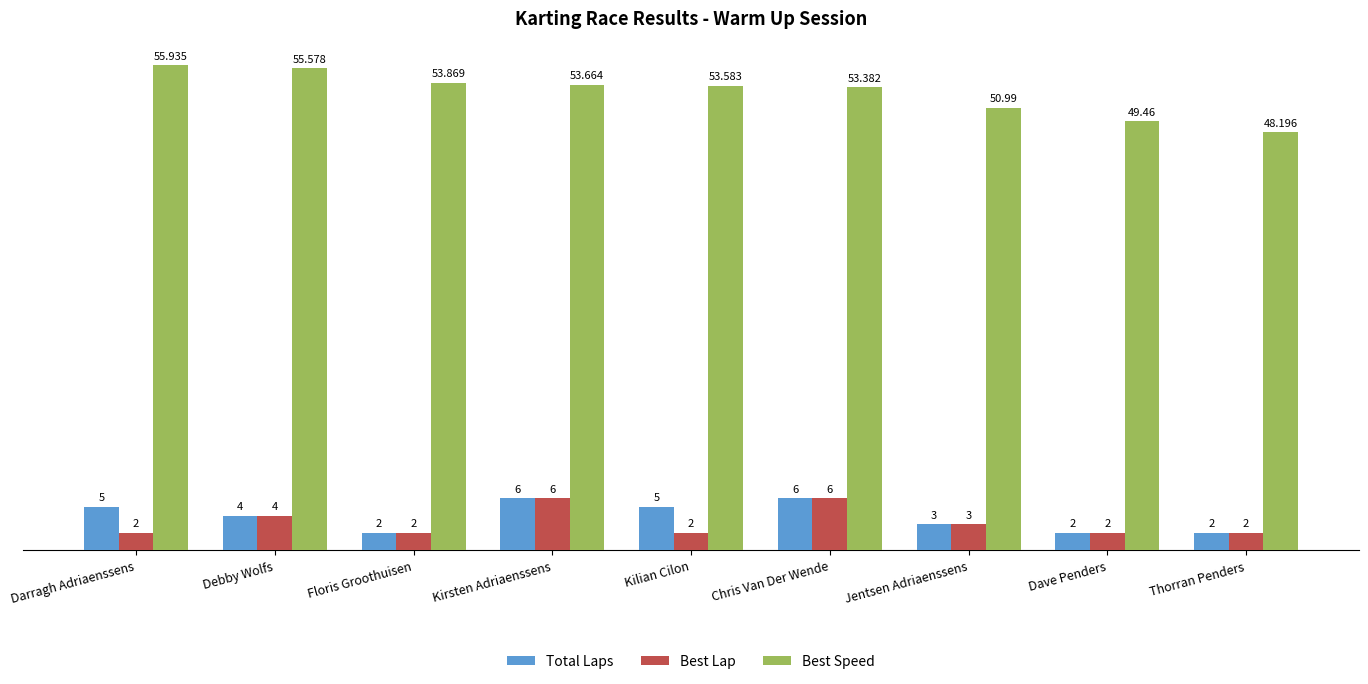

Is it true that Best Lap equals 6.0 at Kirsten Adriaenssens?

True